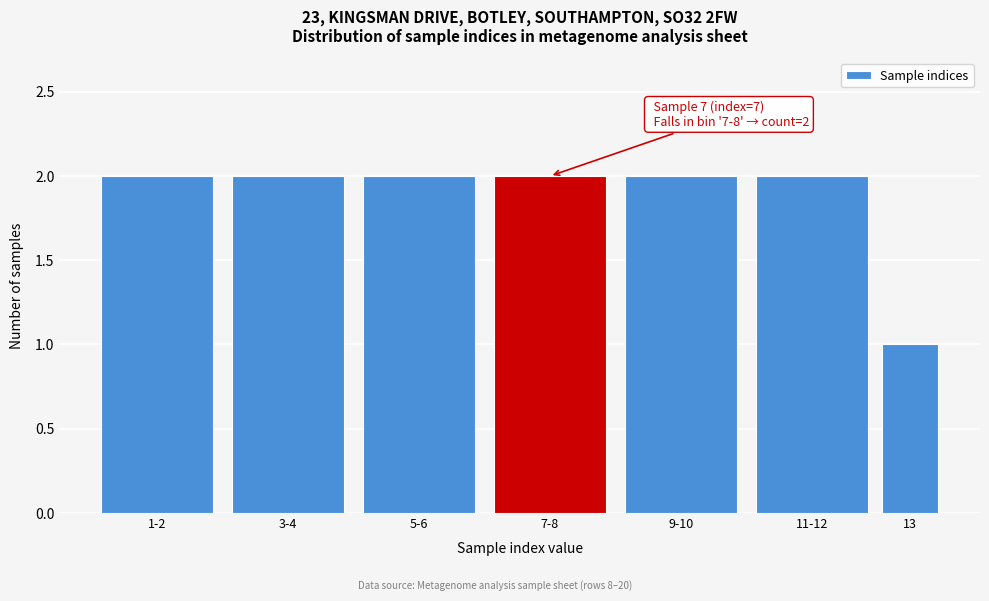

Reading left to right, extract all data points from this chart.

1-2=2	3-4=2	5-6=2	7-8=2	9-10=2	11-12=2	13=1